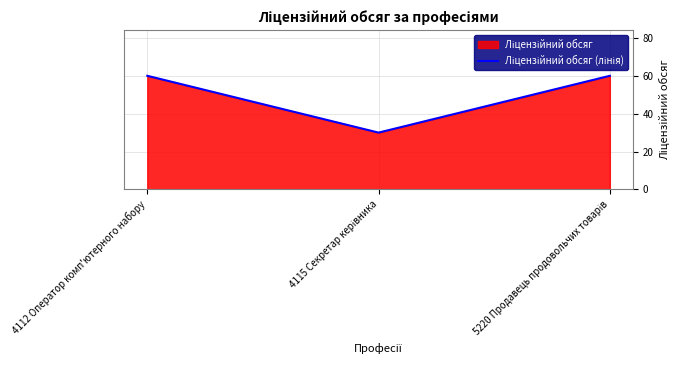

What is the minimum value shown in the chart?

30